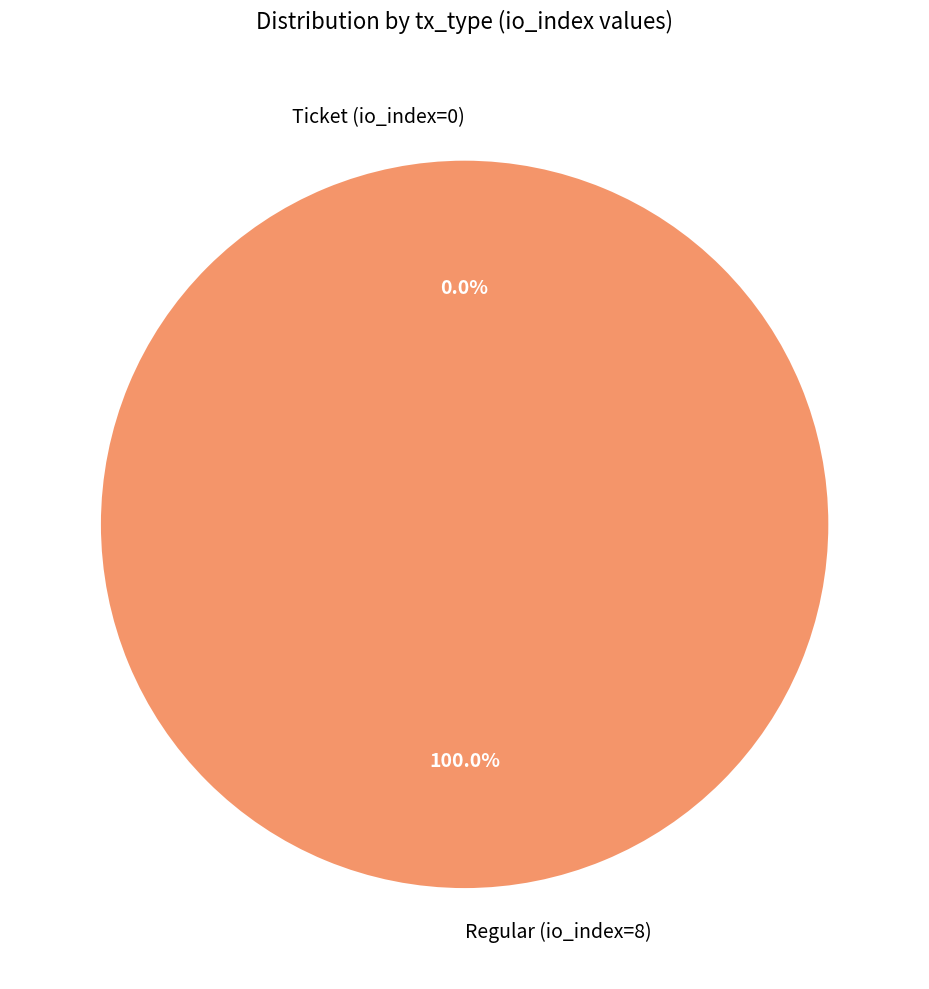

To the nearest percent, what percentage of the pie is Regular (io_index=8)?

100%